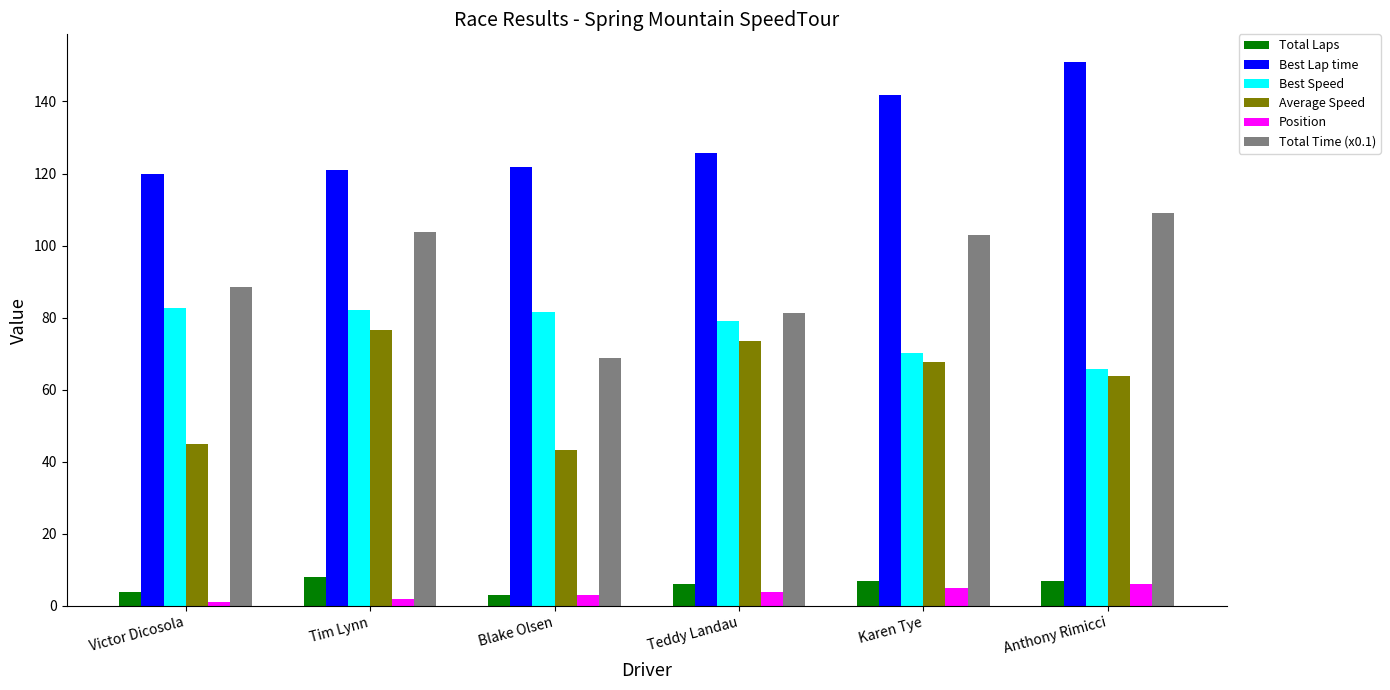

Is it true that Average Speed equals 23.8 at Tim Lynn?

False